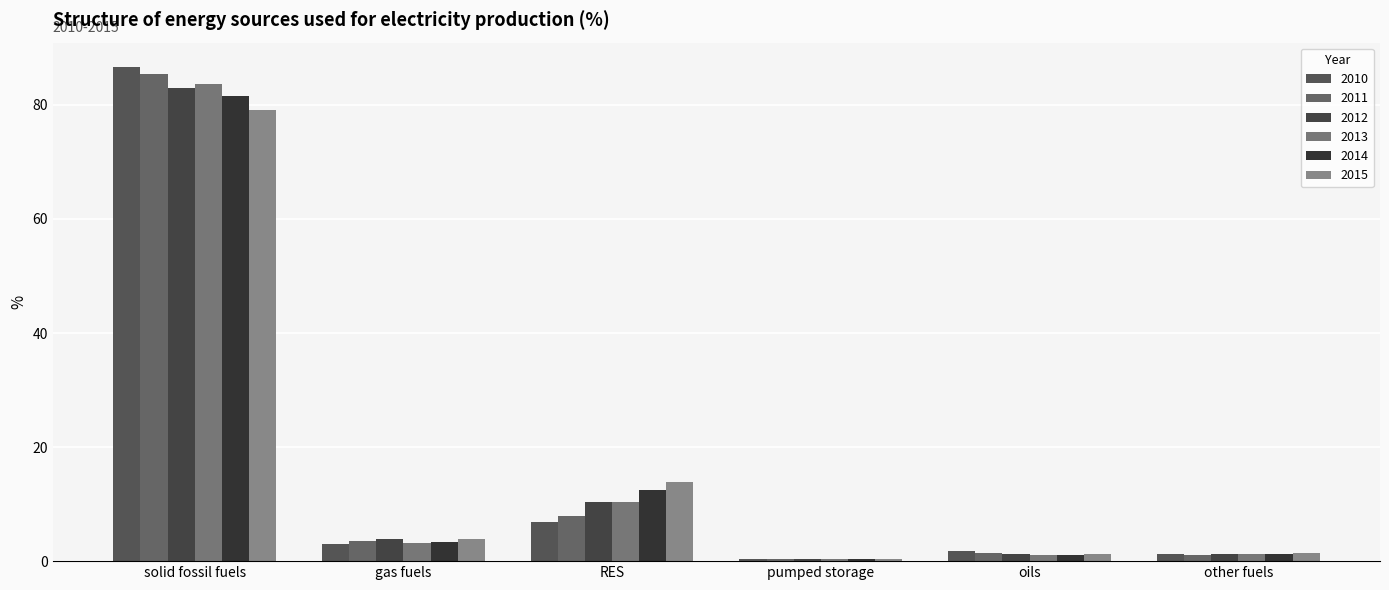

At which label does 2012 reach its minimum?

pumped storage